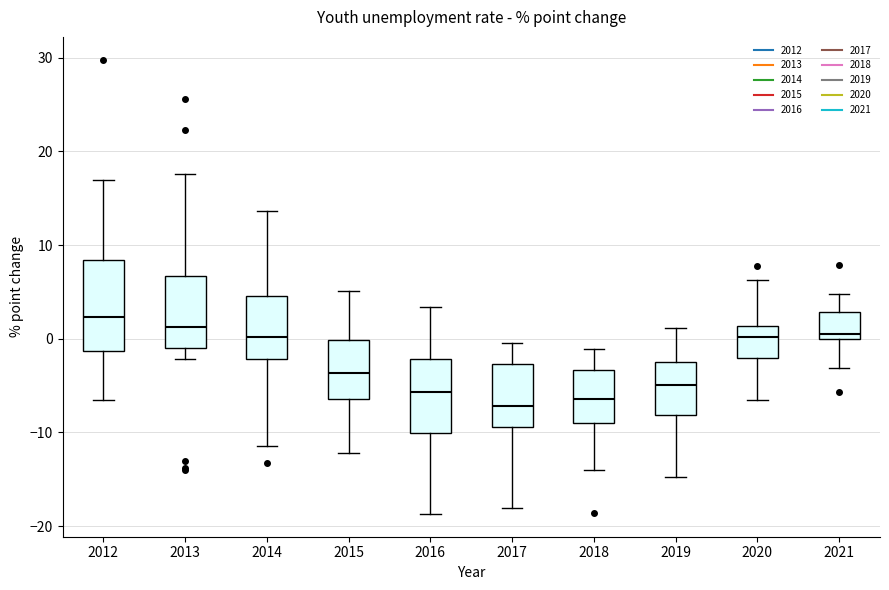

Reading left to right, transcribe this box plot: for each box, give where its median line is, the range the box spans, and where its two whiskers end, as read against the y-axis. The values are not printed on the chart, so give them approximately, as read against the axis.

2012: median 2, box -1 to 8, whiskers -6 to 17
2013: median 1, box -1 to 7, whiskers -2 to 18
2014: median 0, box -2 to 5, whiskers -11 to 14
2015: median -4, box -6 to 0, whiskers -12 to 5
2016: median -6, box -10 to -2, whiskers -19 to 3
2017: median -7, box -9 to -3, whiskers -18 to 0
2018: median -6, box -9 to -3, whiskers -14 to -1
2019: median -5, box -8 to -2, whiskers -15 to 1
2020: median 0, box -2 to 1, whiskers -6 to 6
2021: median 1, box 0 to 3, whiskers -3 to 5